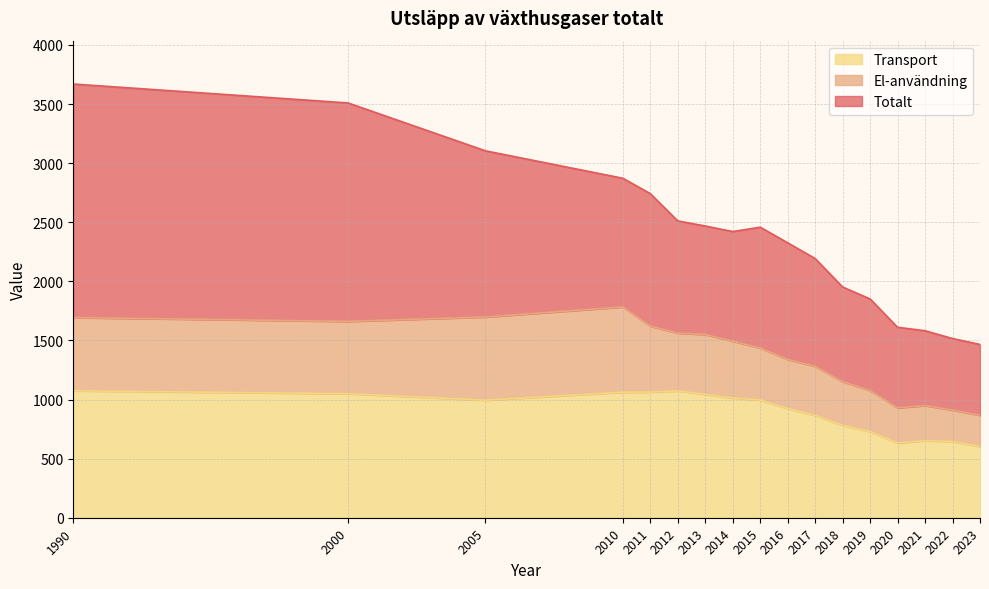

Is it true that Totalt equals 1531 at 2016?

False